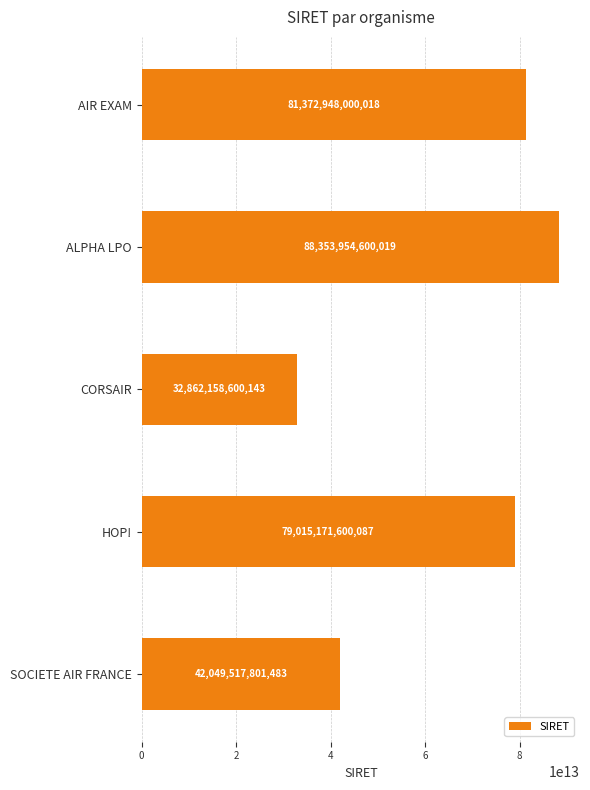

The value at HOP! is 27226446371409. True or false?

False